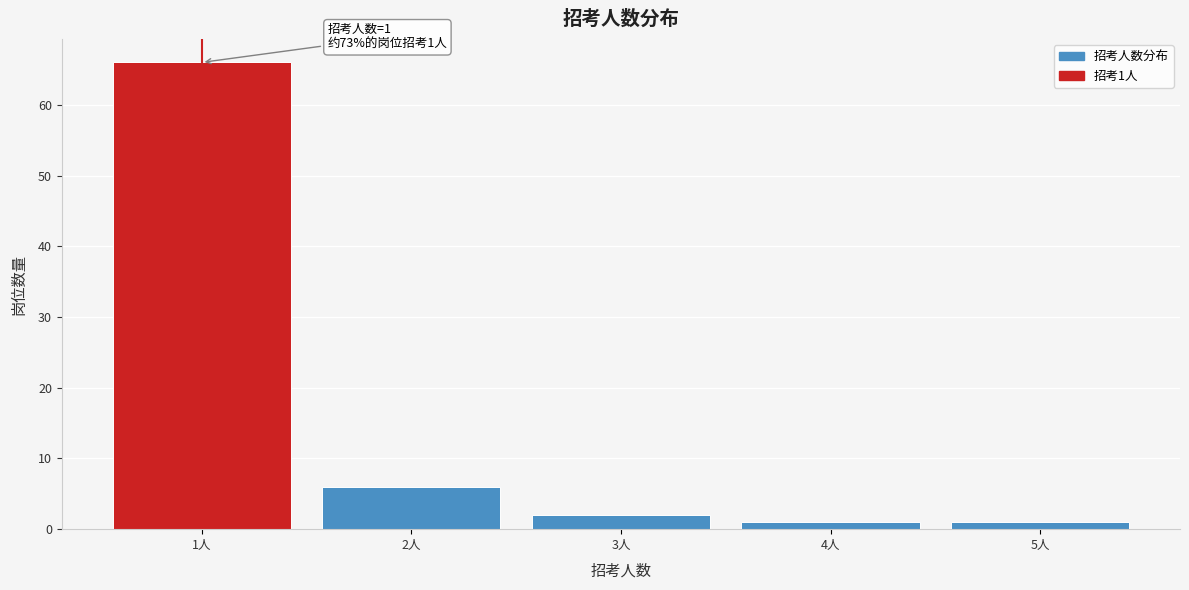

Over which range of the x-axis is the bar tallest?

0.5 to 1.5